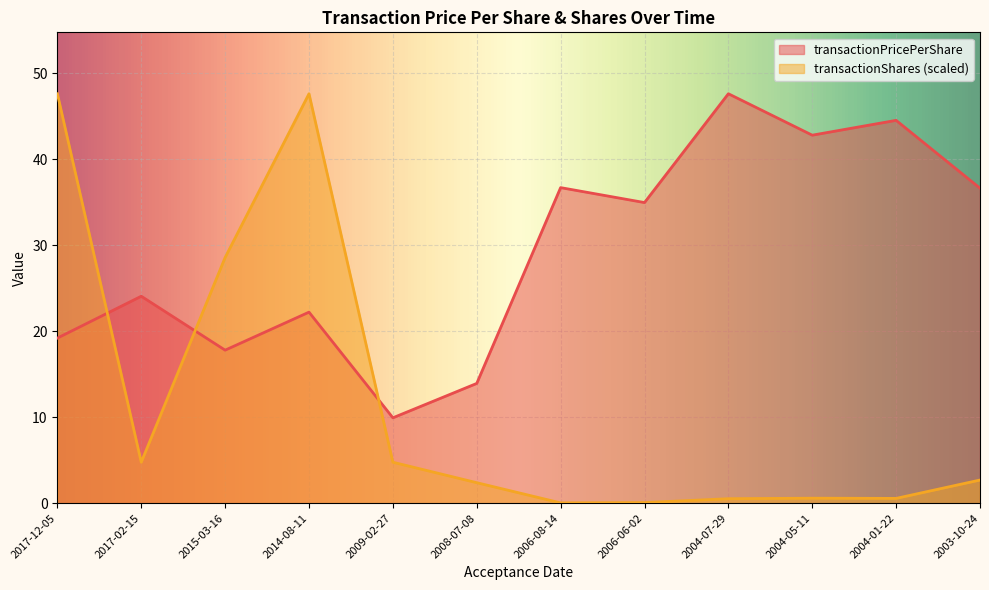

What is the sum of all transactionPricePerShare values?

350.4